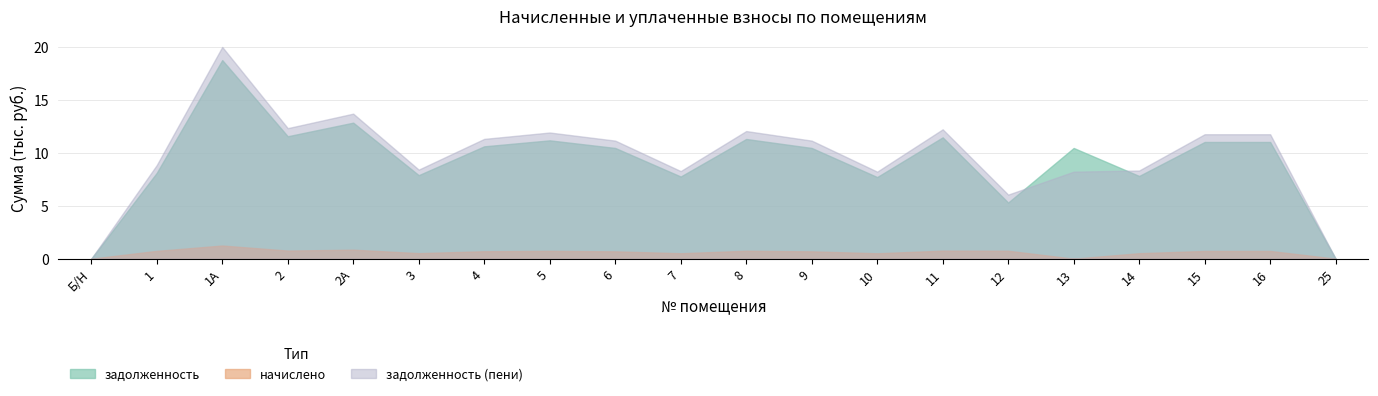

What is the label of the 1st point from the right?

25